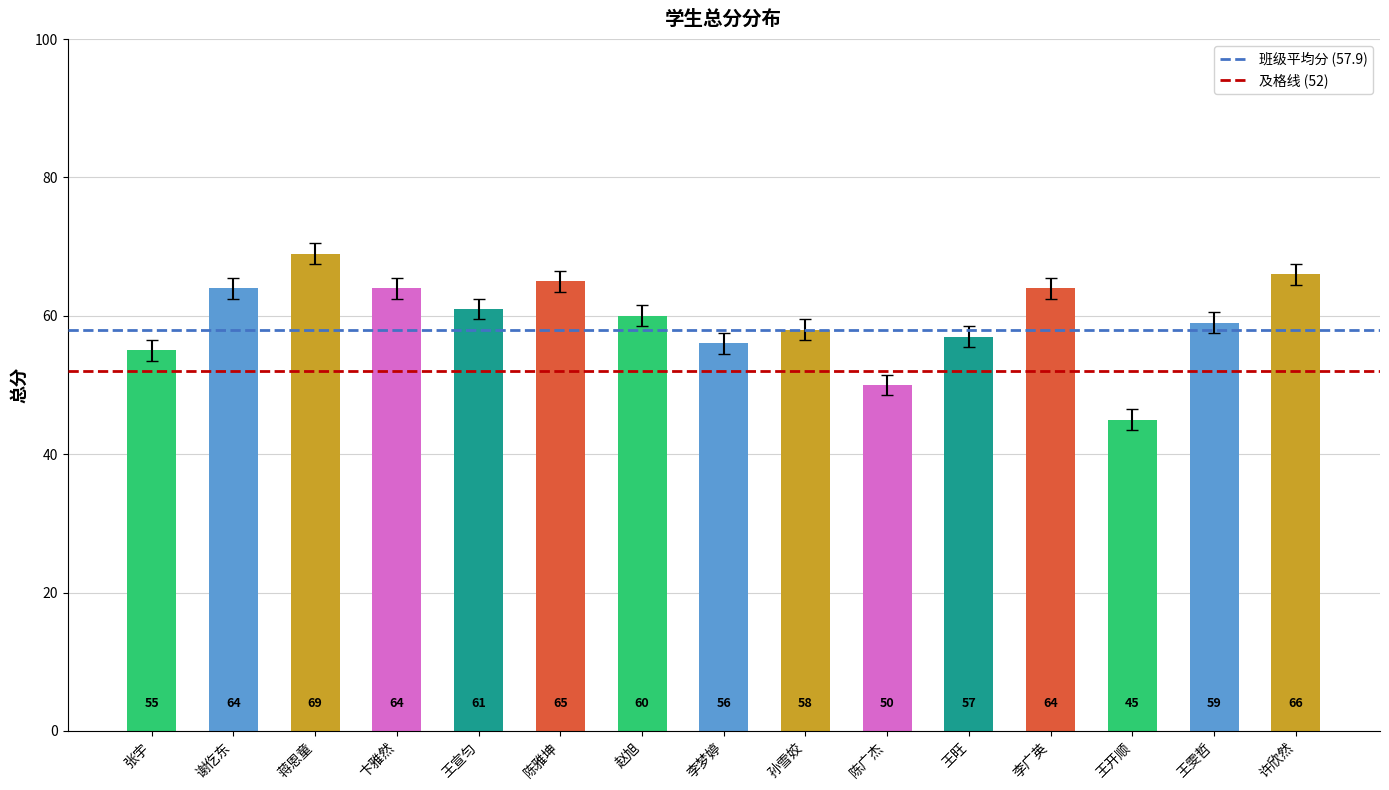

True or false: the data shows 66 at 许欣然.

True